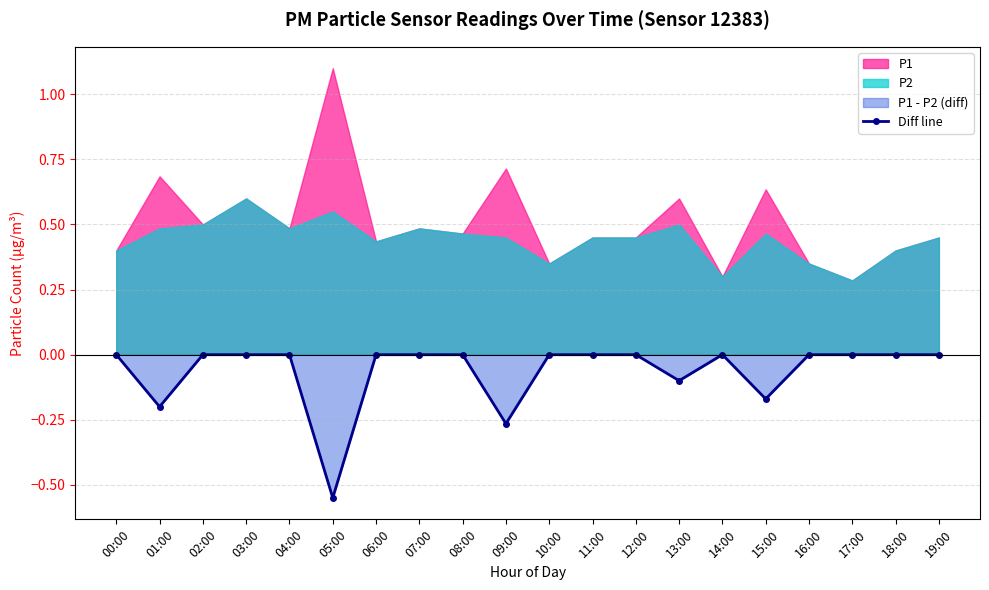

How many lines are shown in the chart?

1